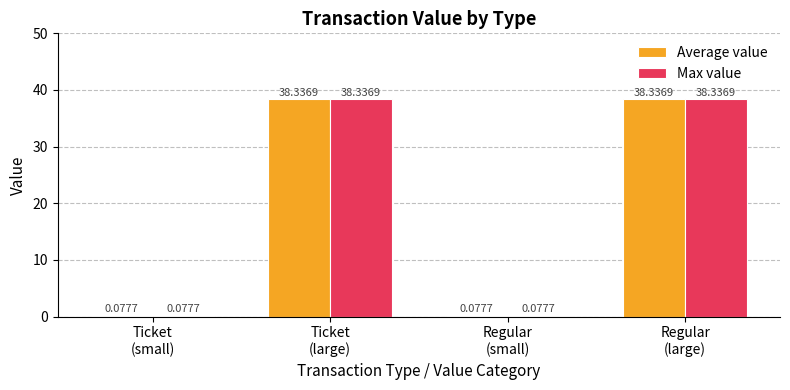

Where does the Max value series first go above 38?

Ticket
(large)